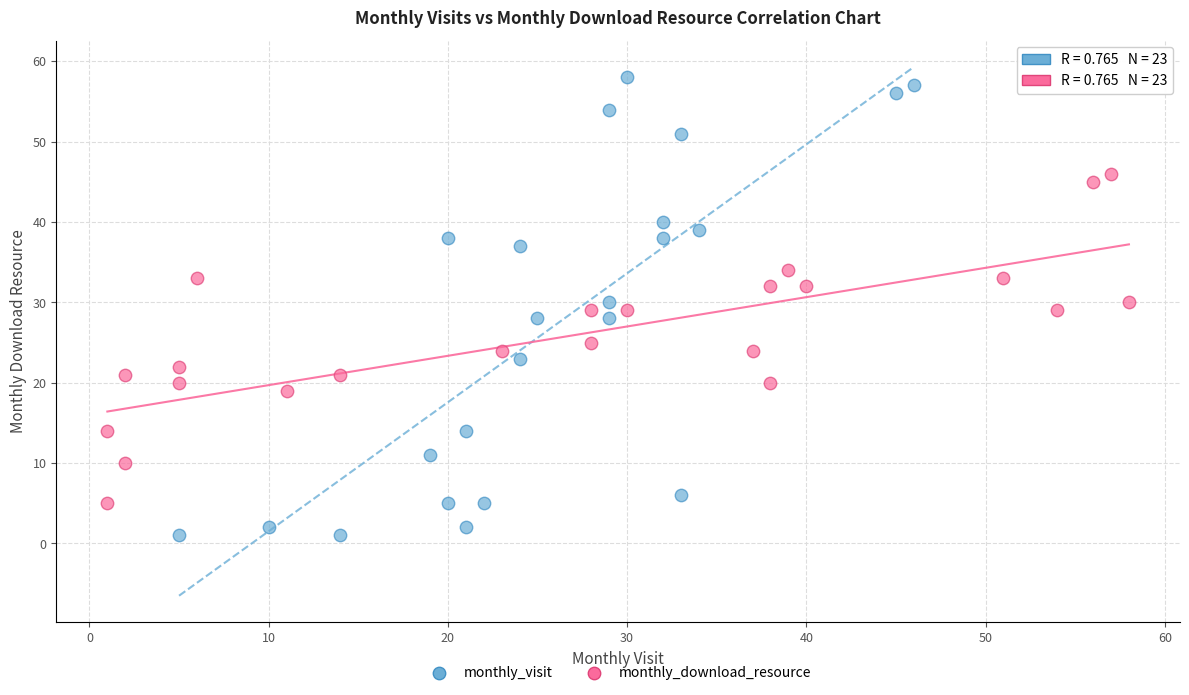

Which series reaches the maximum Y coordinate?

monthly_visit